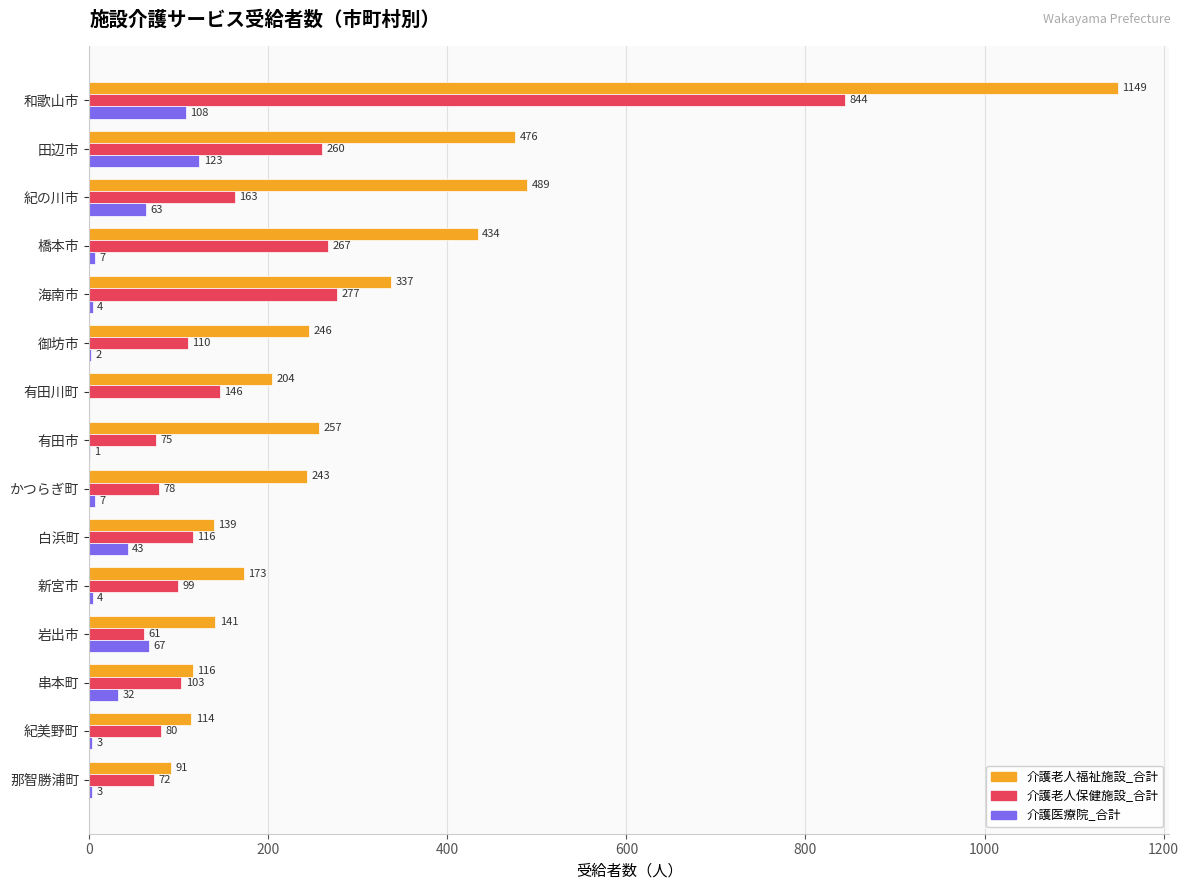

What is the total value across all series at 紀の川市?

715